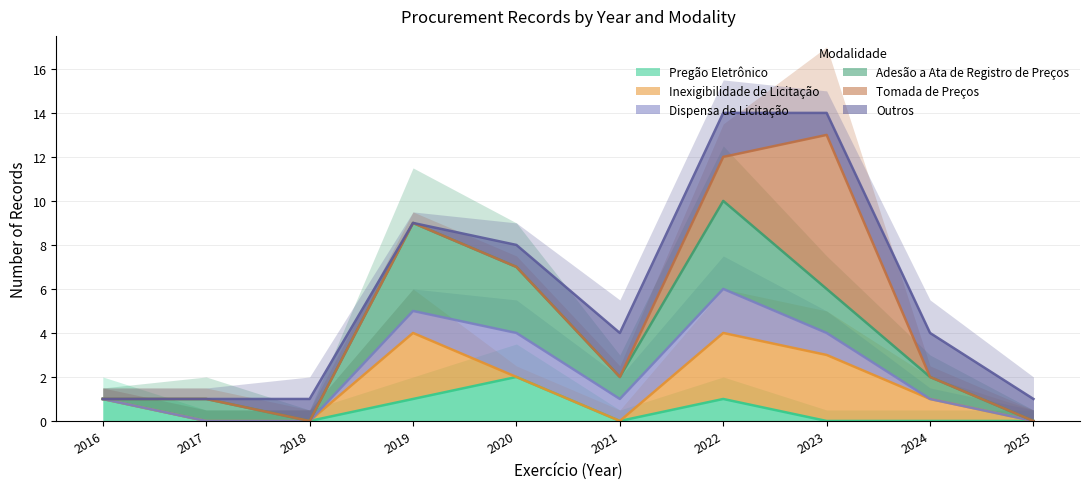

At which label does Pregão Eletrônico reach its peak?

2020